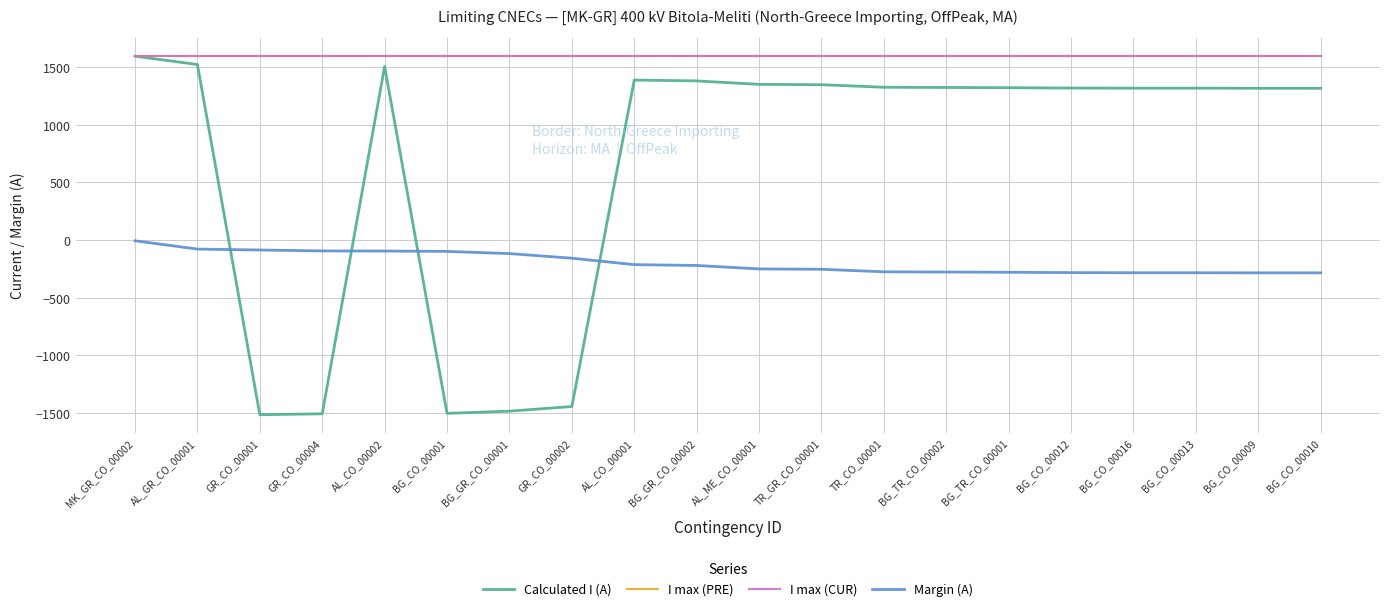

What is the sum of all I max (PRE) values?

32000